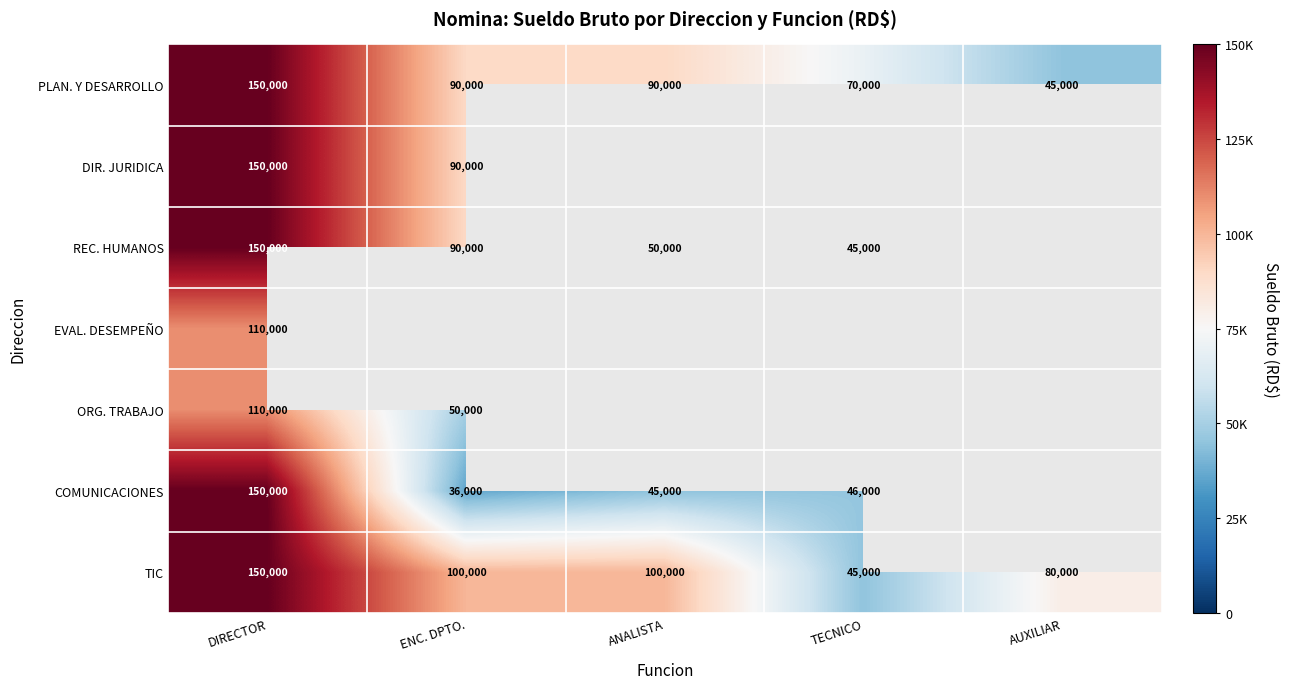

Which label corresponds to the smallest value in the chart?

ENC. DPTO.